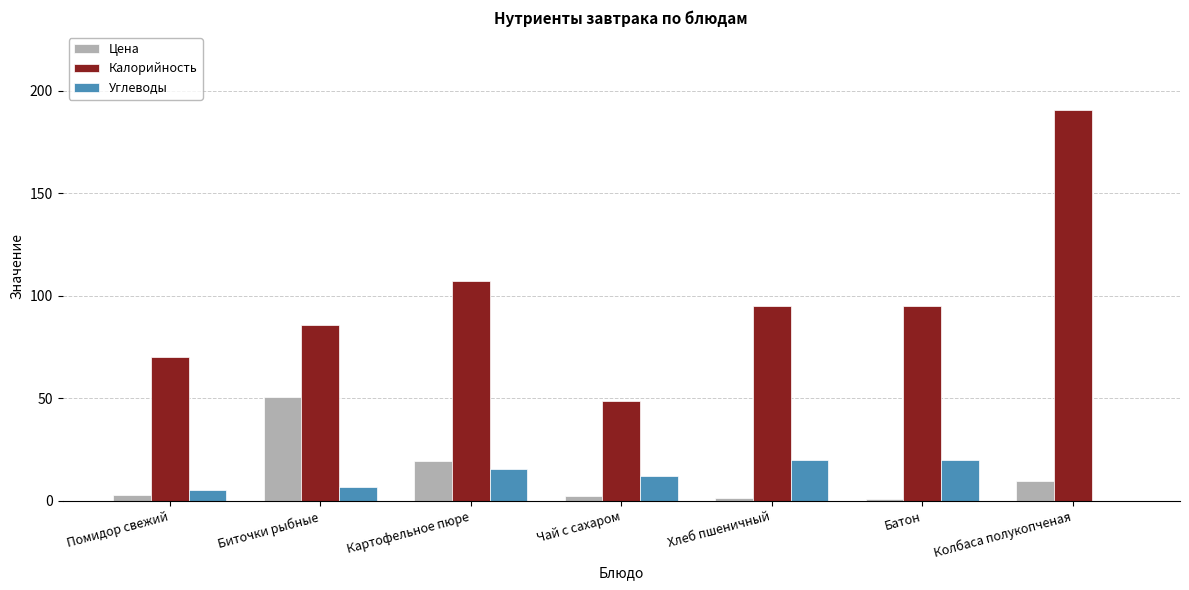

Which series has the widest spread of values?

Калорийность